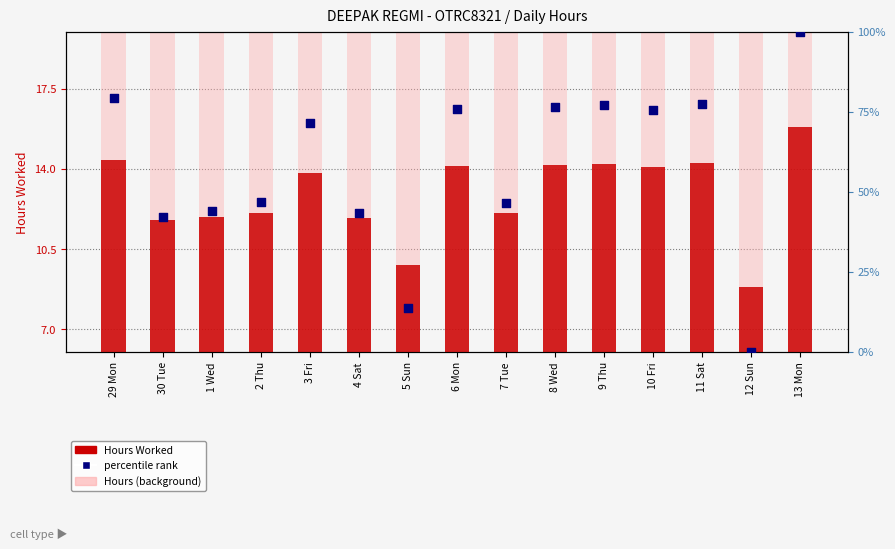

Is the value of Hours Worked at 13 Mon greater than the value of percentile rank at 9 Thu?

No